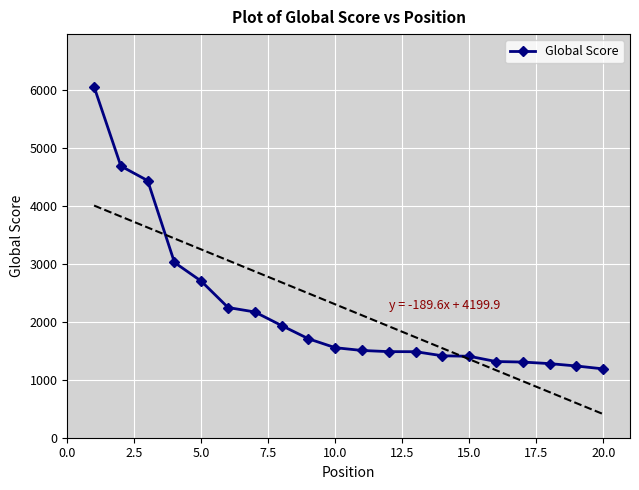

What is the highest value of the Global Score series?

6062